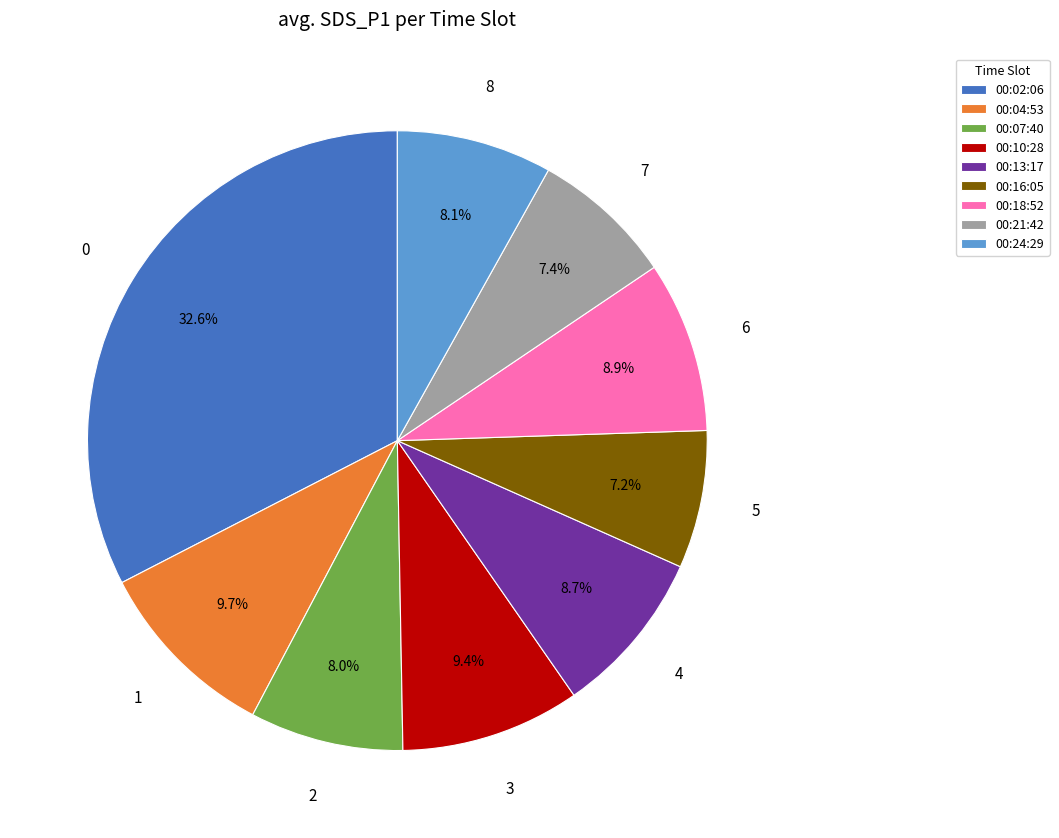

Is the sum of 00:10:28 and 00:24:29 greater than half?

No